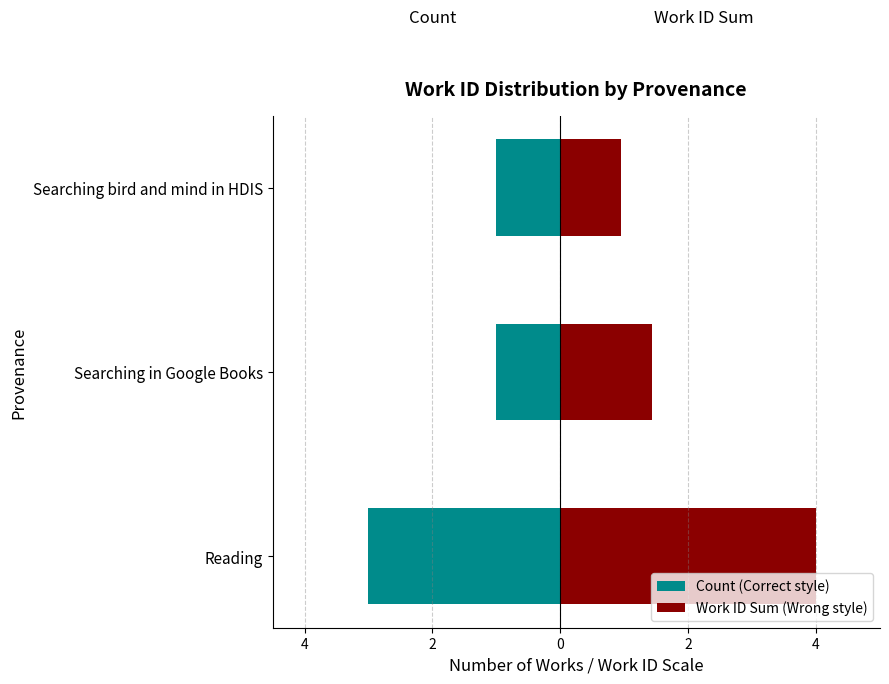

What are all the series names shown in the legend?

Count (Correct style), Work ID Sum (Wrong style)